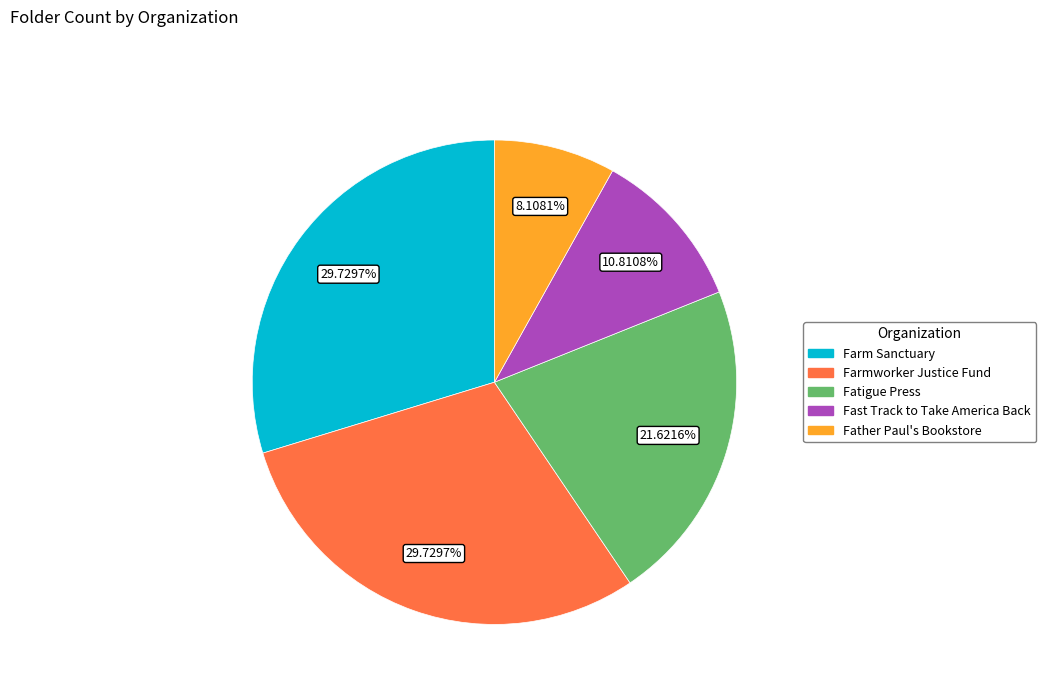

Approximately how many times larger is the value at Father Paul's Bookstore compared to Farm Sanctuary?

0.3